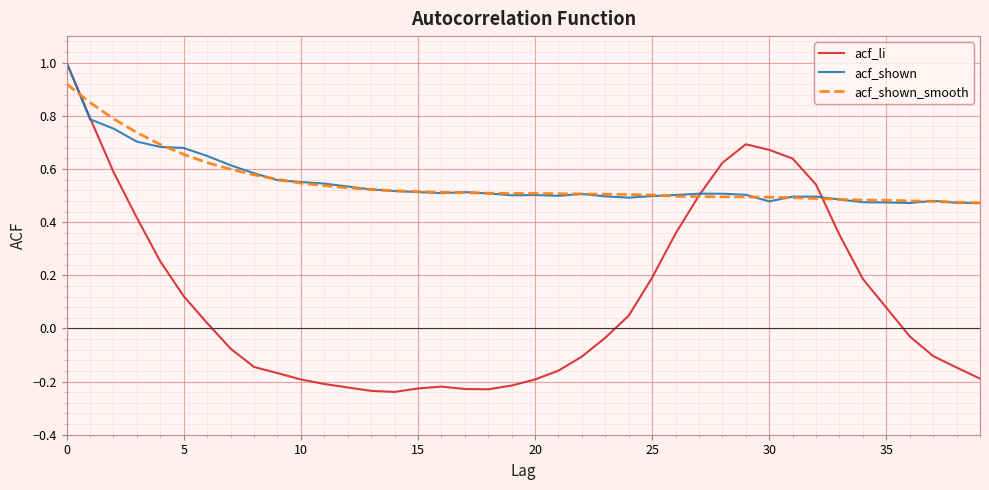

Which series has the widest spread of values?

acf_li